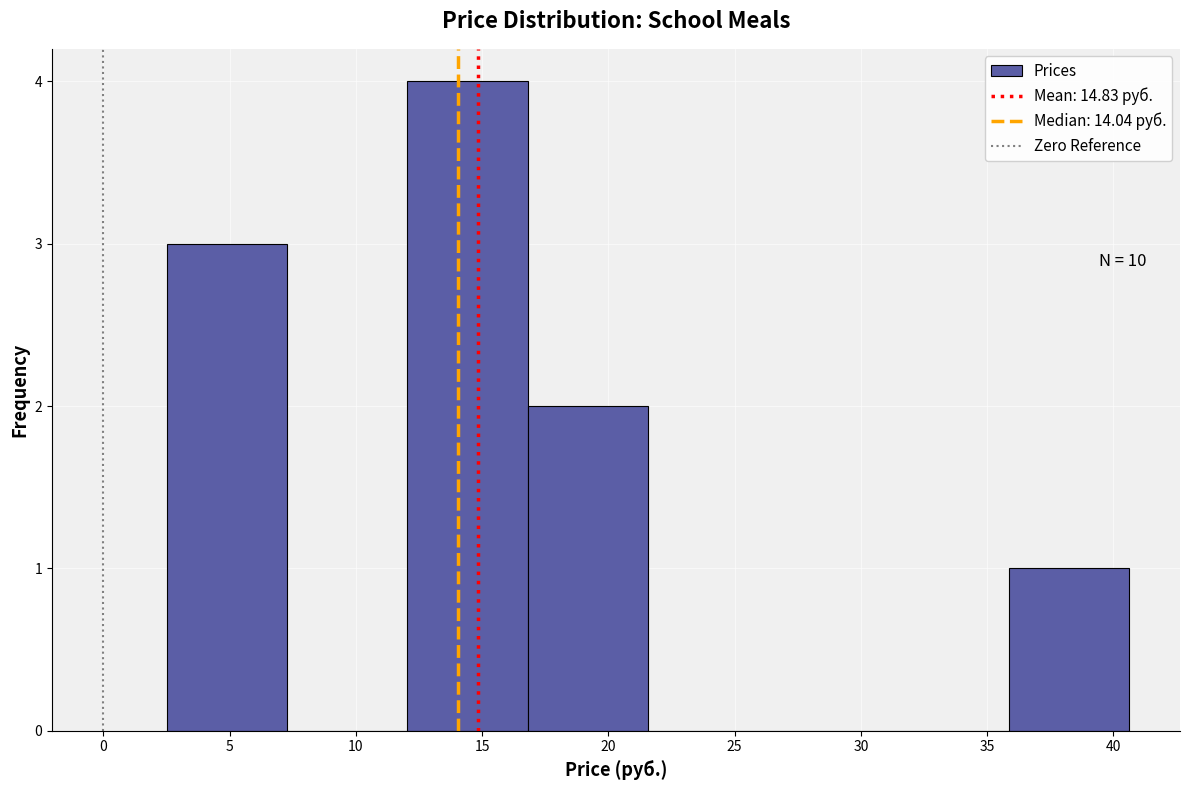

Which range on the x-axis has the tallest bar?

12.0 to 17.0